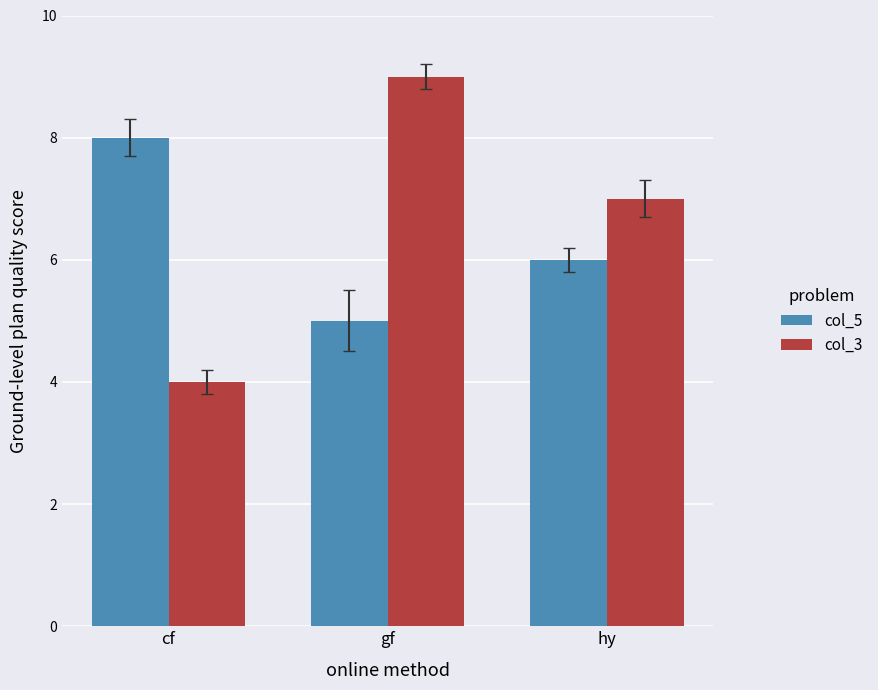

How many data points in col_5 are less than 6?

1